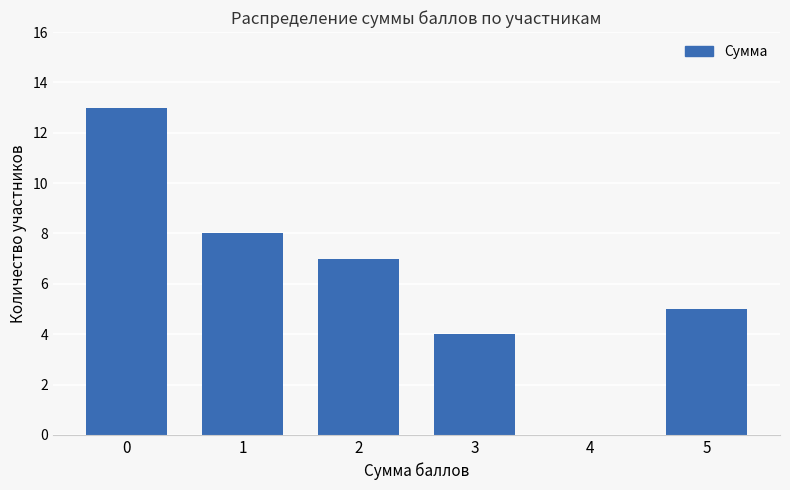

Reading left to right, what are all the values shown in this chart?

0=13	1=8	2=7	3=4	4=0	5=5